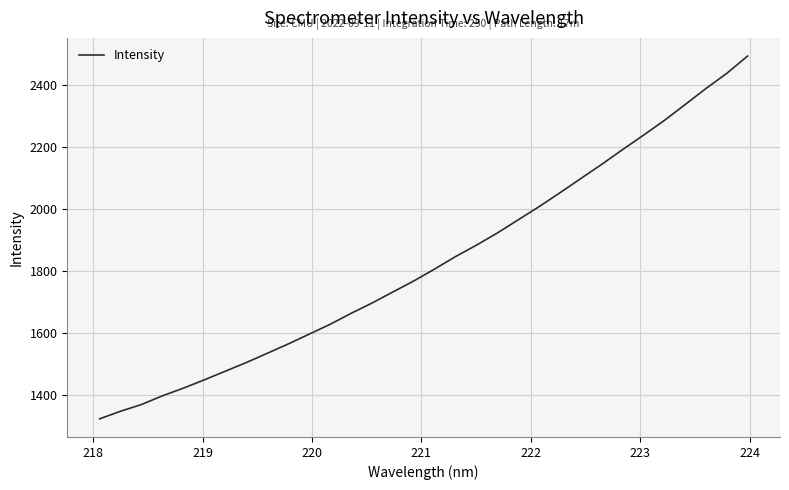

What is the greatest value displayed?

2494.0